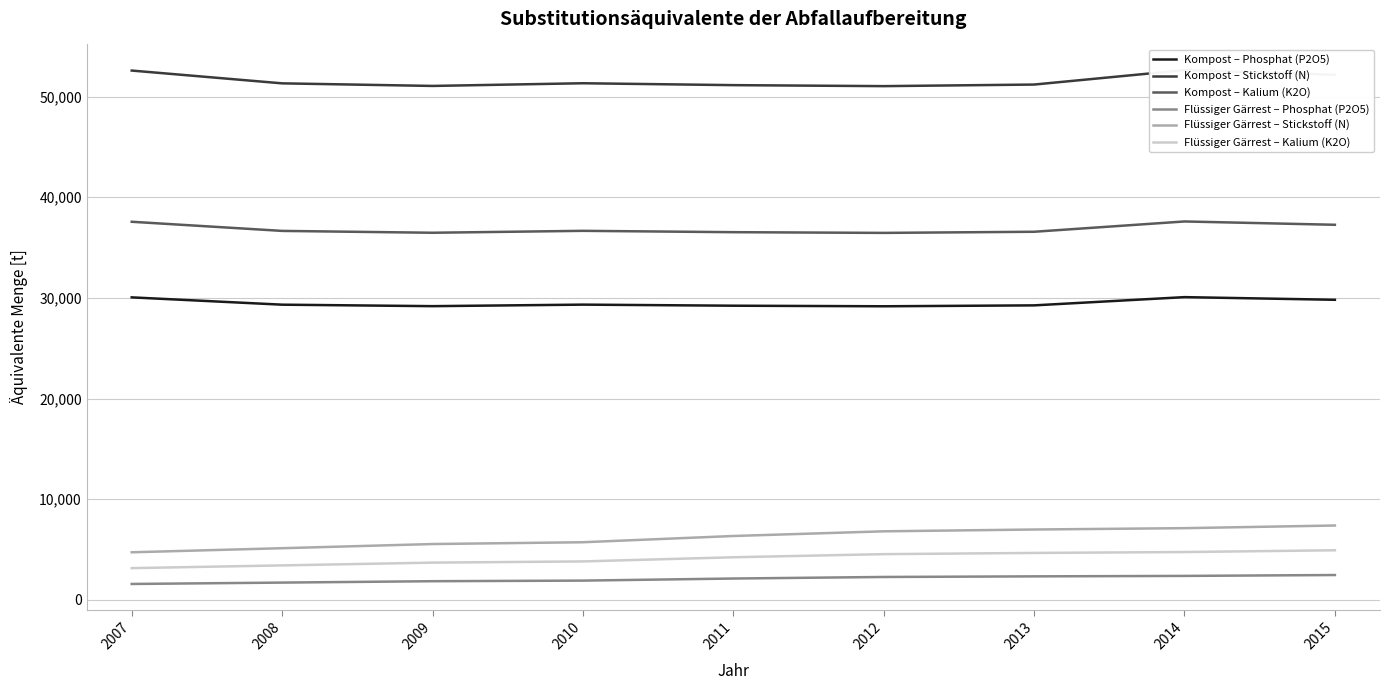

Is it true that Kompost – Kalium (K2O) equals 36570 at 2013?

True